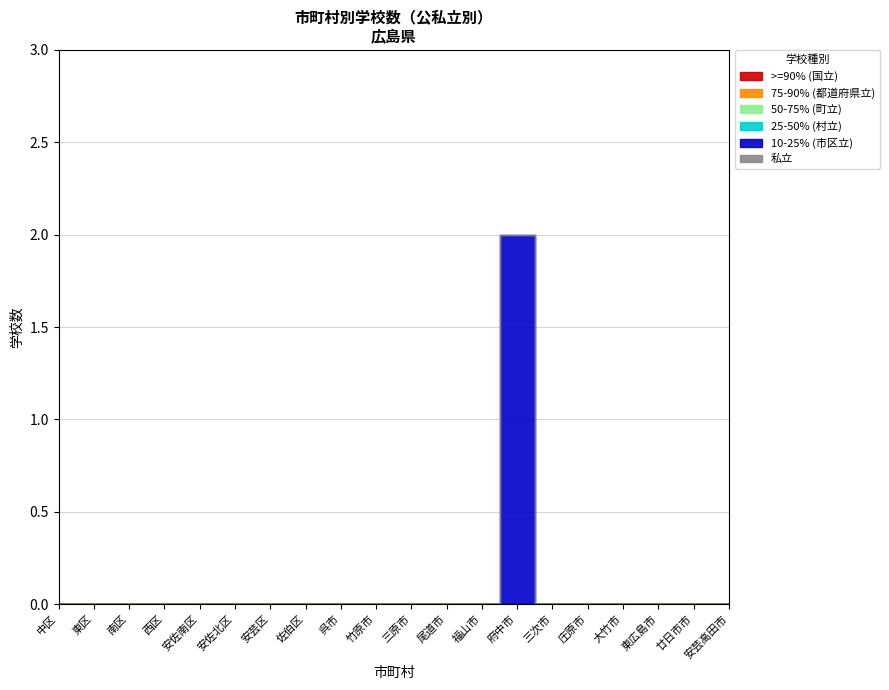

Reading left to right, list all the values displayed in this chart.

国立: 0	0	0	0	0	0	0	0	0	0	0	0	0	0	0	0	0	0	0	0
都道府県立: 0	0	0	0	0	0	0	0	0	0	0	0	0	0	0	0	0	0	0	0
市（区）立: 0	0	0	0	0	0	0	0	0	0	0	0	0	0	2	0	0	0	0	0
町立: 0	0	0	0	0	0	0	0	0	0	0	0	0	0	0	0	0	0	0	0
村立: 0	0	0	0	0	0	0	0	0	0	0	0	0	0	0	0	0	0	0	0
私立: 0	0	0	0	0	0	0	0	0	0	0	0	0	0	0	0	0	0	0	0